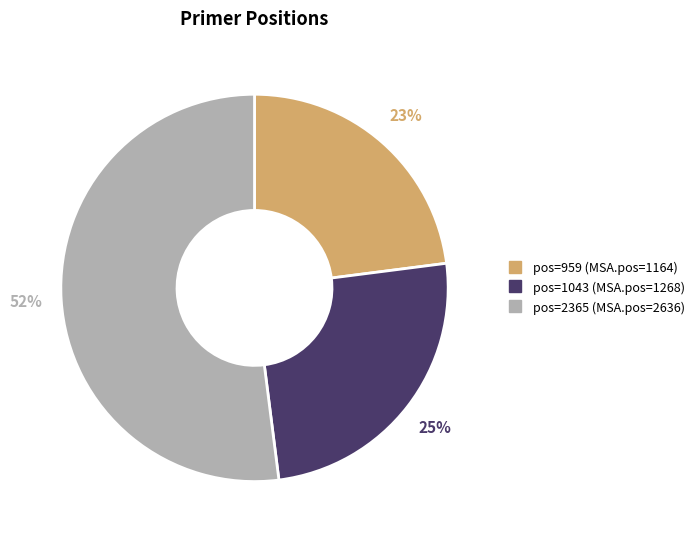

Is there any slice that represents more than half of the pie?

Yes